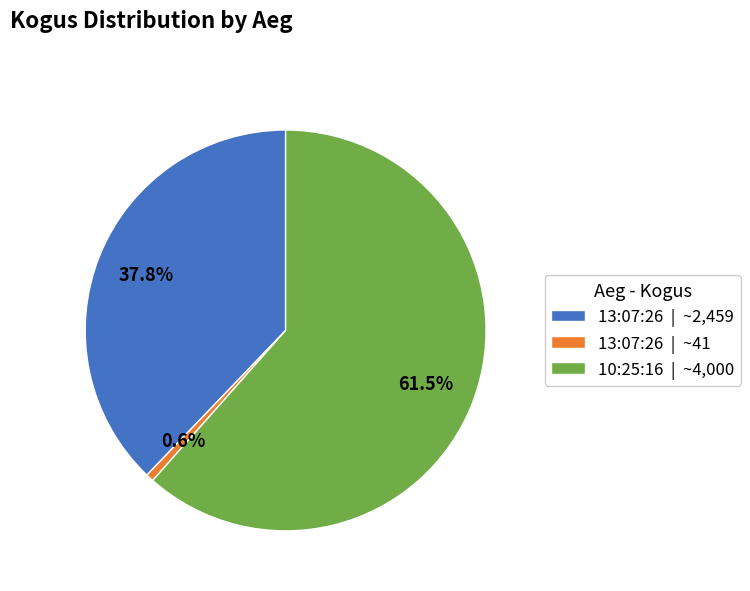

Is there a majority slice in this chart?

Yes